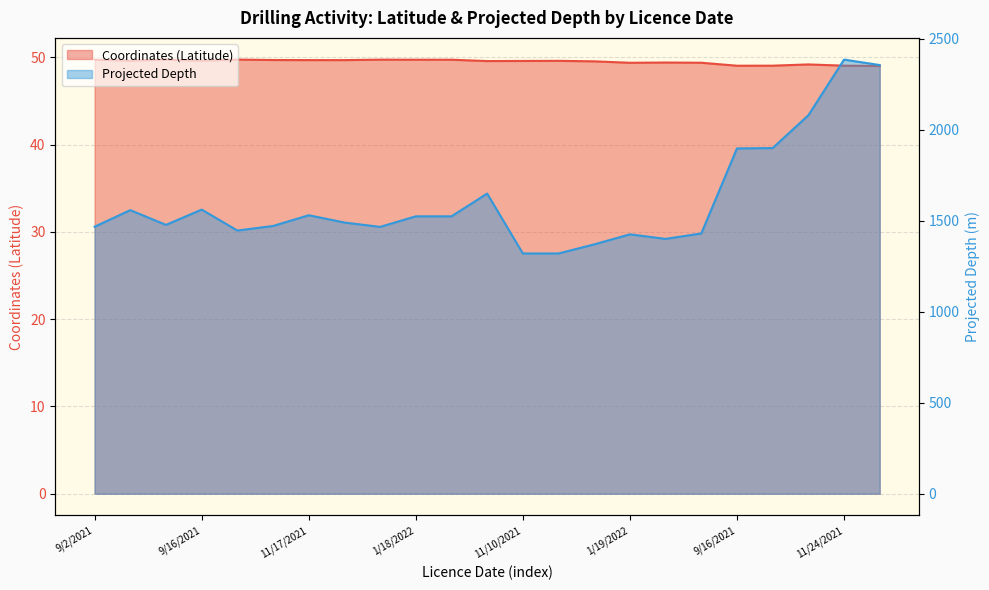

What is the difference between the maximum and minimum values in the Projected Depth series?

1065.0